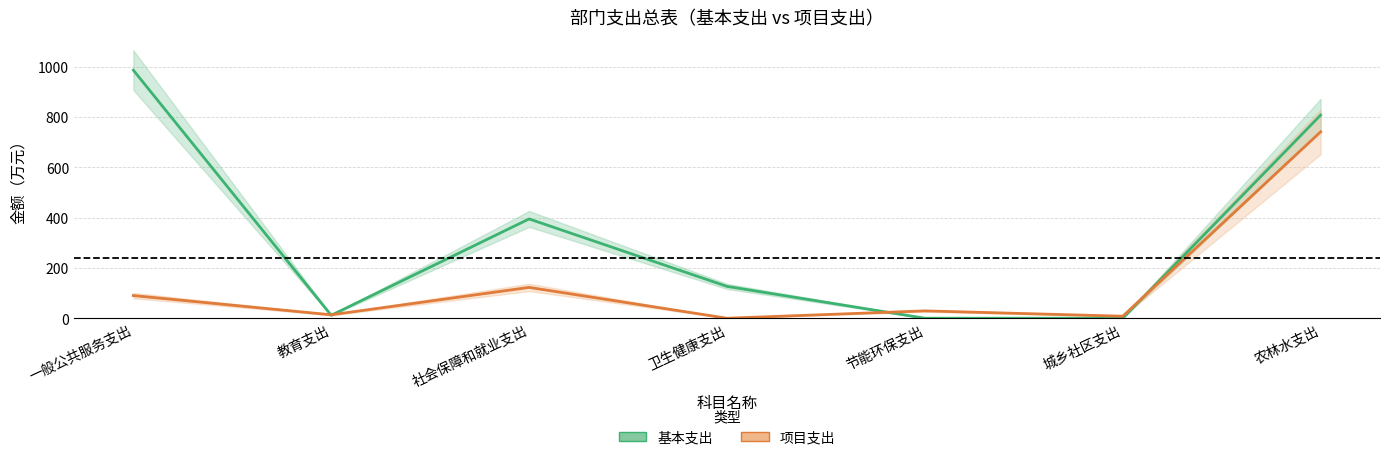

Where do 基本支出 and 项目支出 first cross each other?

一般公共服务支出 and 教育支出